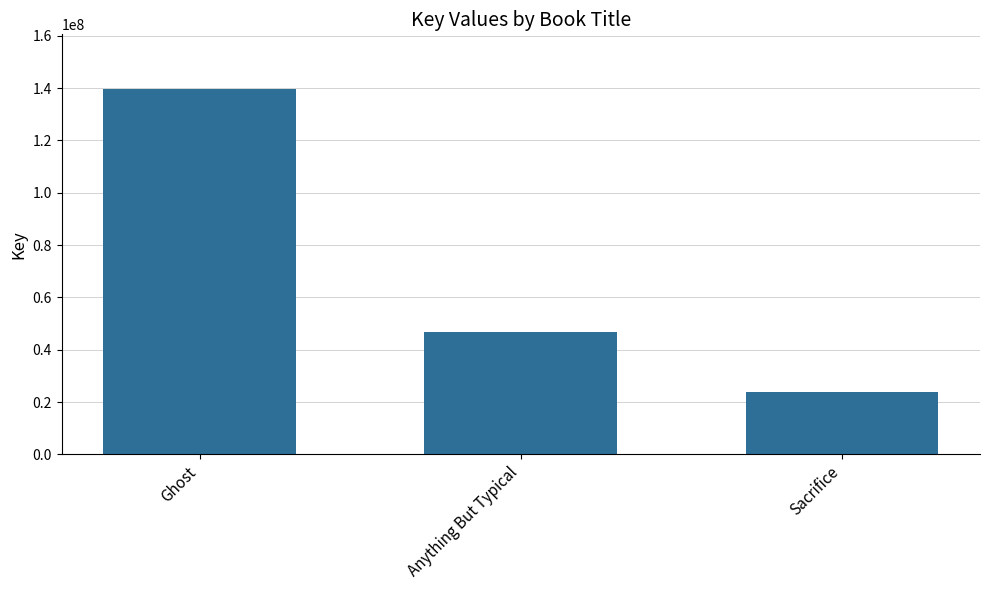

Are the bars grouped side by side (vs. stacked)?

No